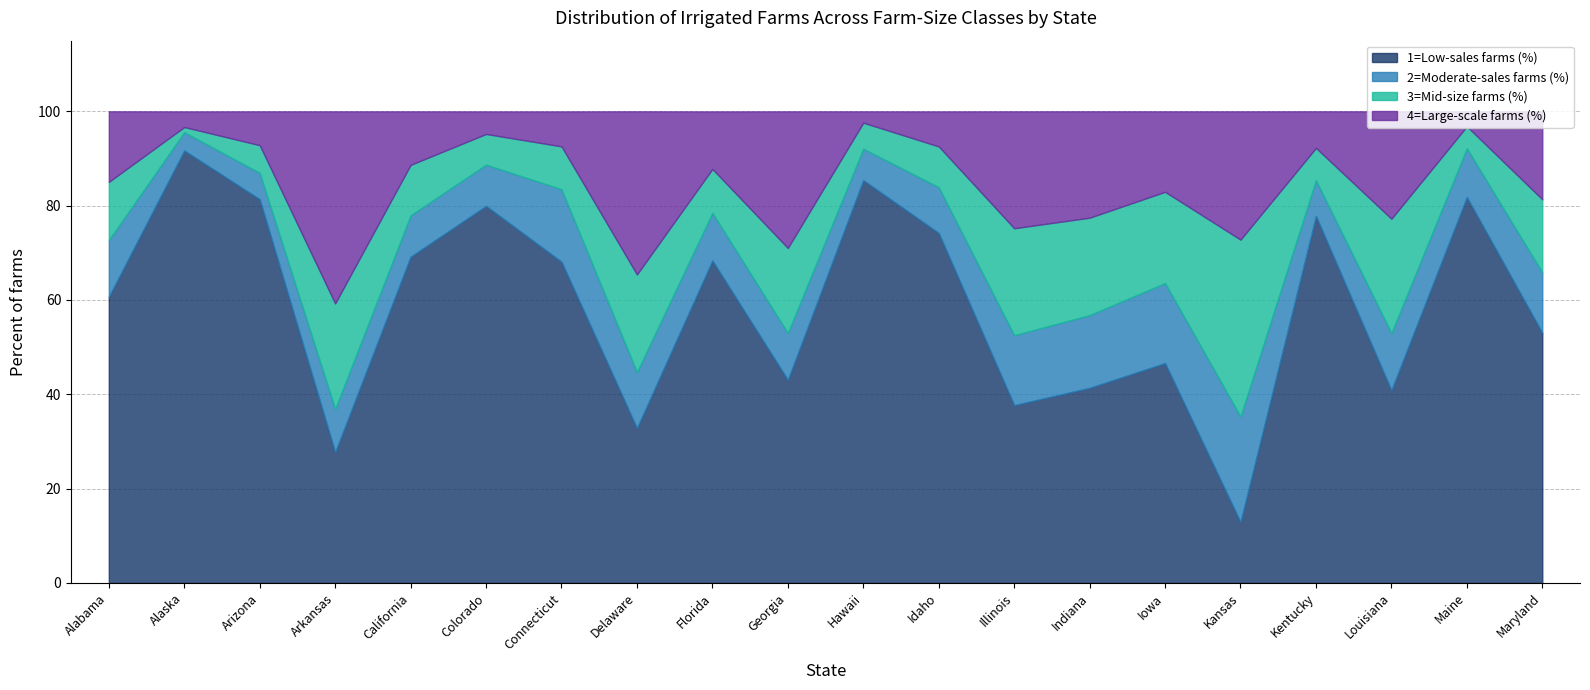

List the labels in order of 1=Low-sales farms (%) value, largest first.

Alaska, Hawaii, Maine, Arizona, Colorado, Kentucky, Idaho, California, Florida, Connecticut, Alabama, Maryland, Iowa, Georgia, Indiana, Louisiana, Illinois, Delaware, Arkansas, Kansas